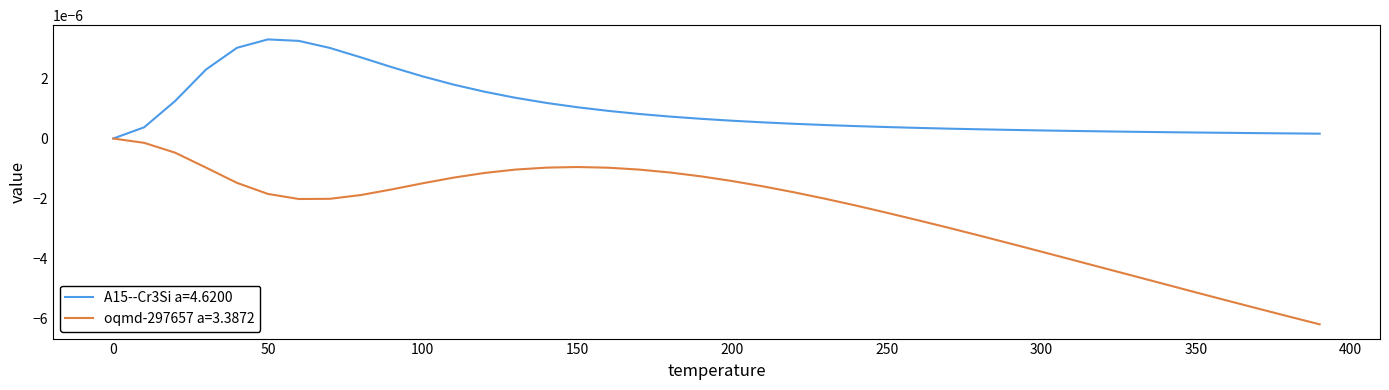

Rank the series by their average value, from highest to lowest.

A15--Cr3Si a=4.6200, oqmd-297657 a=3.3872